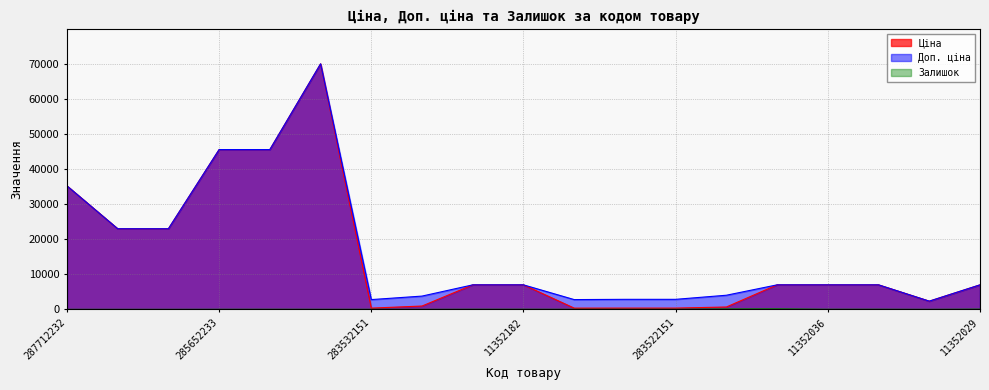

What is the spread (max minus min) of values at 11352036?

6975.7